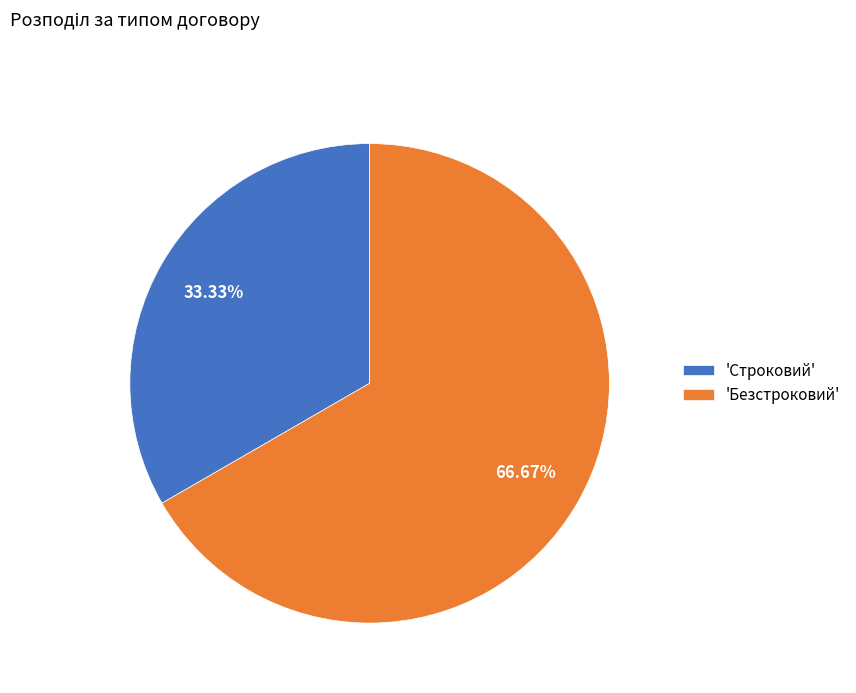

Count the number of slices in the pie.

2